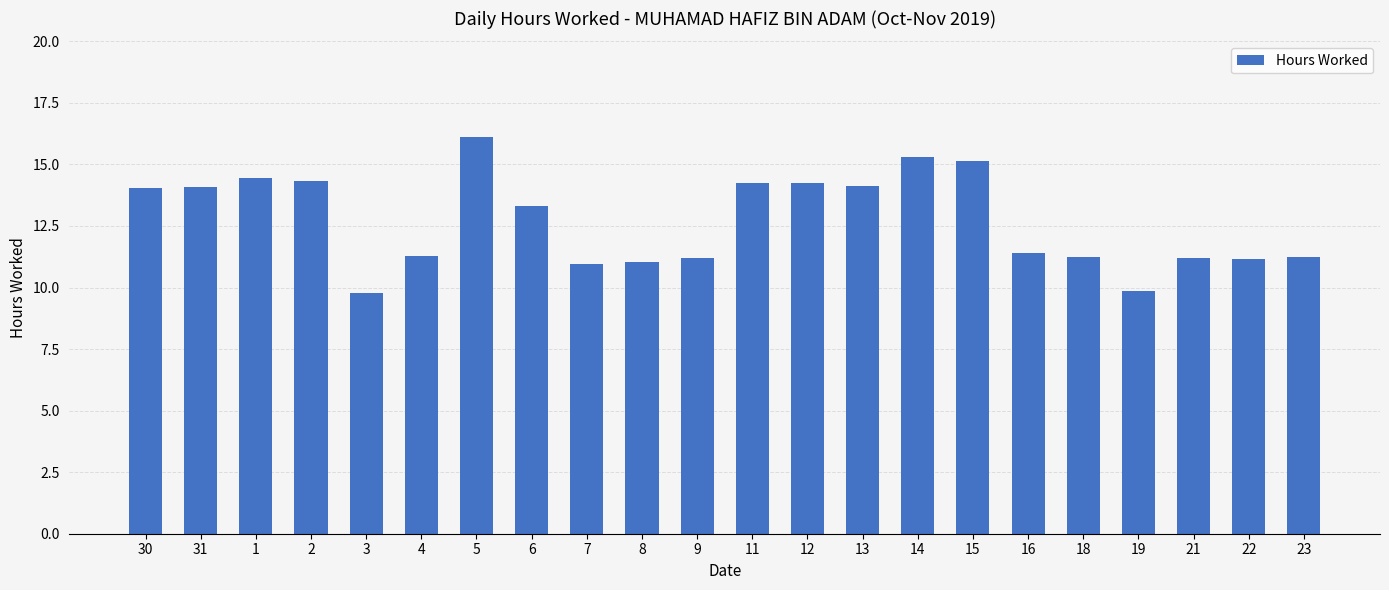

What is the label of the 12th bar from the right?

9